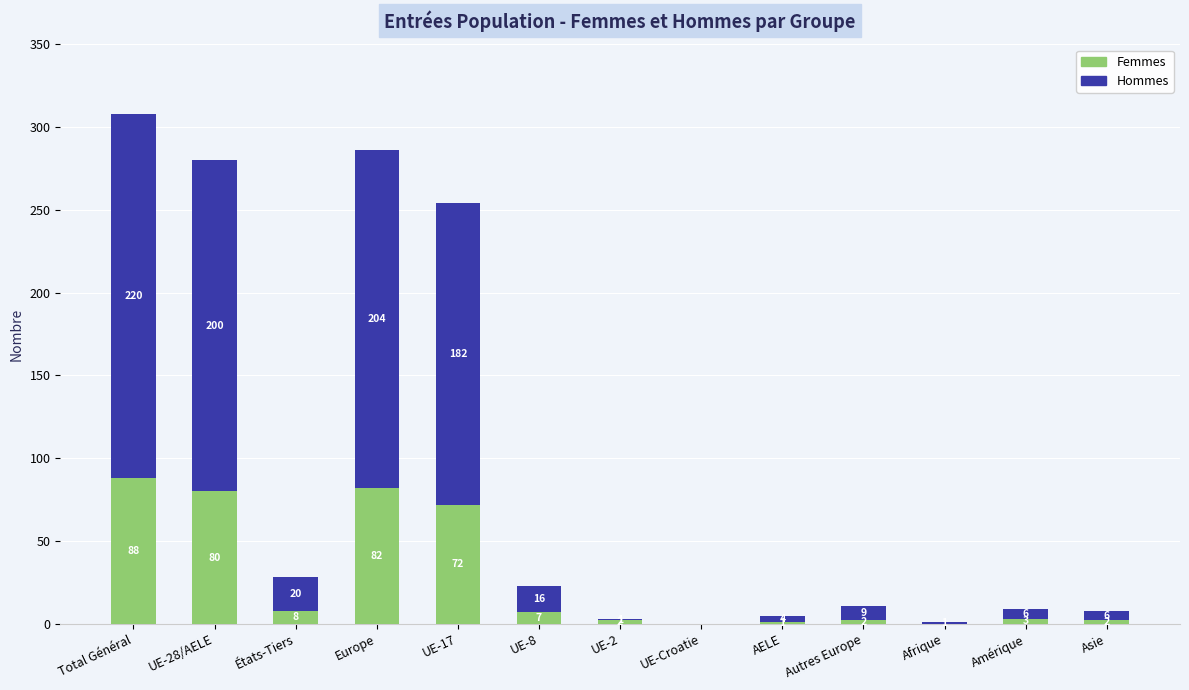

The Femmes series shows 46 at Europe. True or false?

False